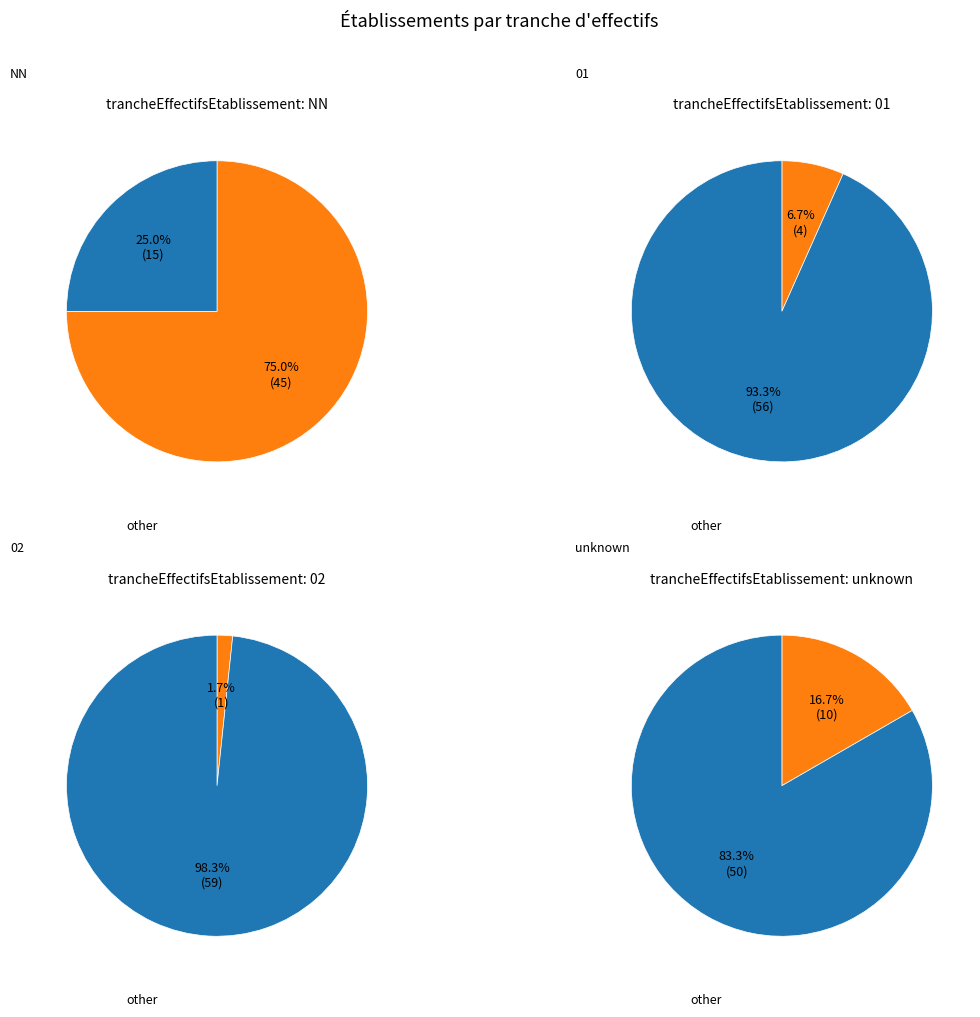

Which has a higher value, 02 or 01?

01